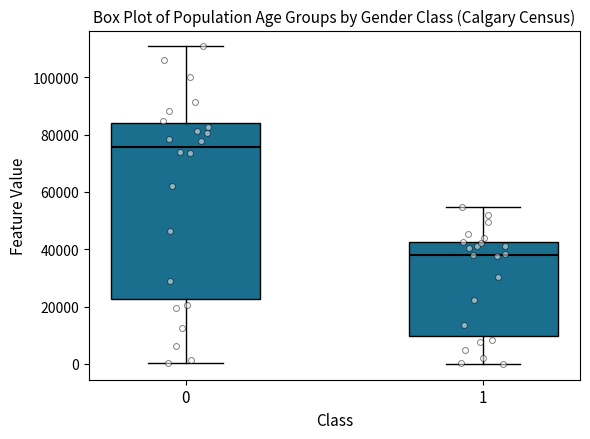

Reading left to right, transcribe this box plot: for each box, give where its median line is, the range the box spans, and where its two whiskers end, as read against the y-axis. The values are not printed on the chart, so give them approximately, as read against the axis.

0: median 76000, box 22000 to 84000, whiskers 0 to 110000
1: median 38000, box 10000 to 42000, whiskers 0 to 54000